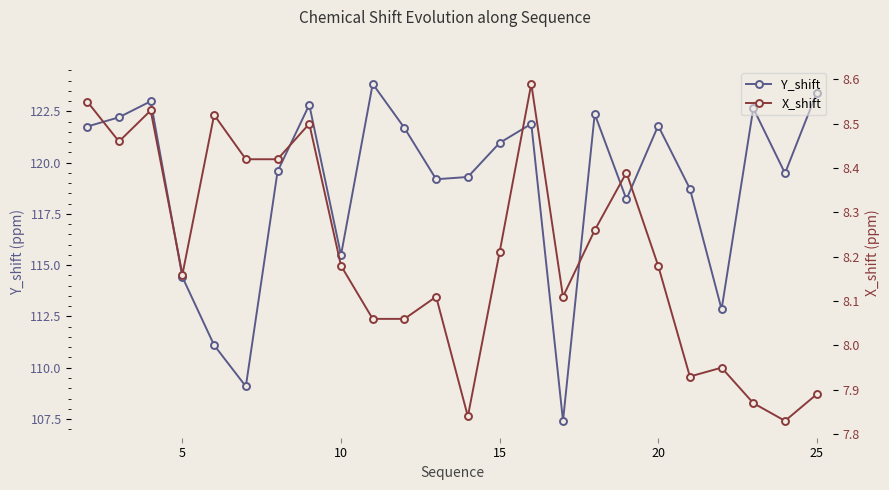

How many interior local peaks does the Y_shift series have?

7